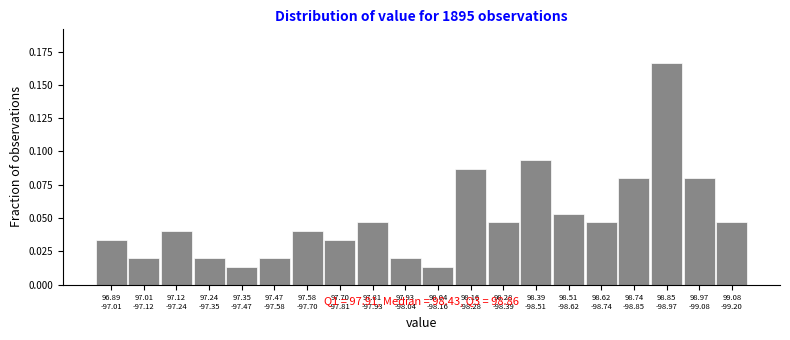

What is the sum of all values?

1.0